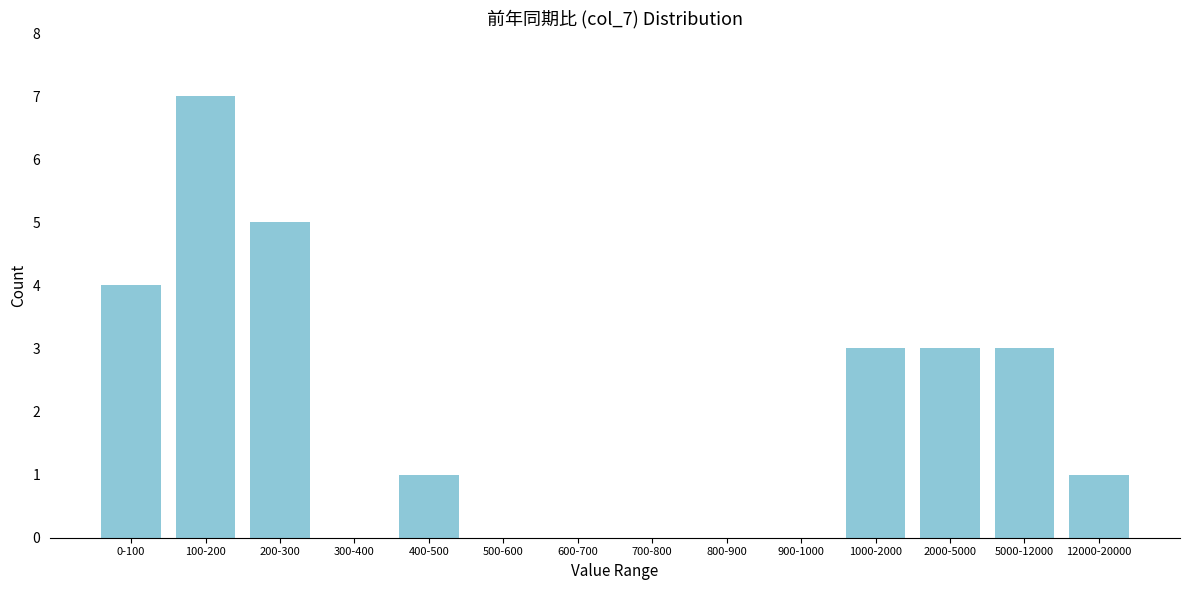

Reading right to left, what are all the values shown in this chart?

12000-20000=1	5000-12000=3	2000-5000=3	1000-2000=3	900-1000=0	800-900=0	700-800=0	600-700=0	500-600=0	400-500=1	300-400=0	200-300=5	100-200=7	0-100=4